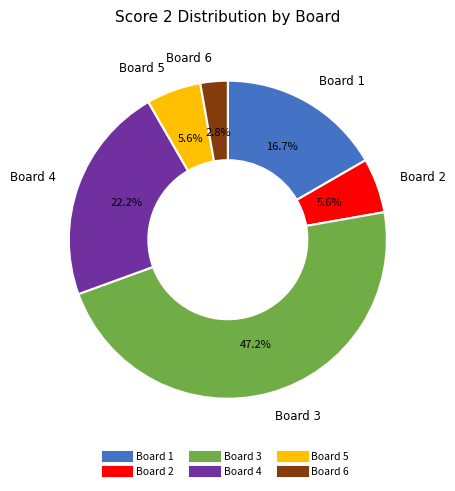

Combined, do Board 6 and Board 2 account for over 50%?

No